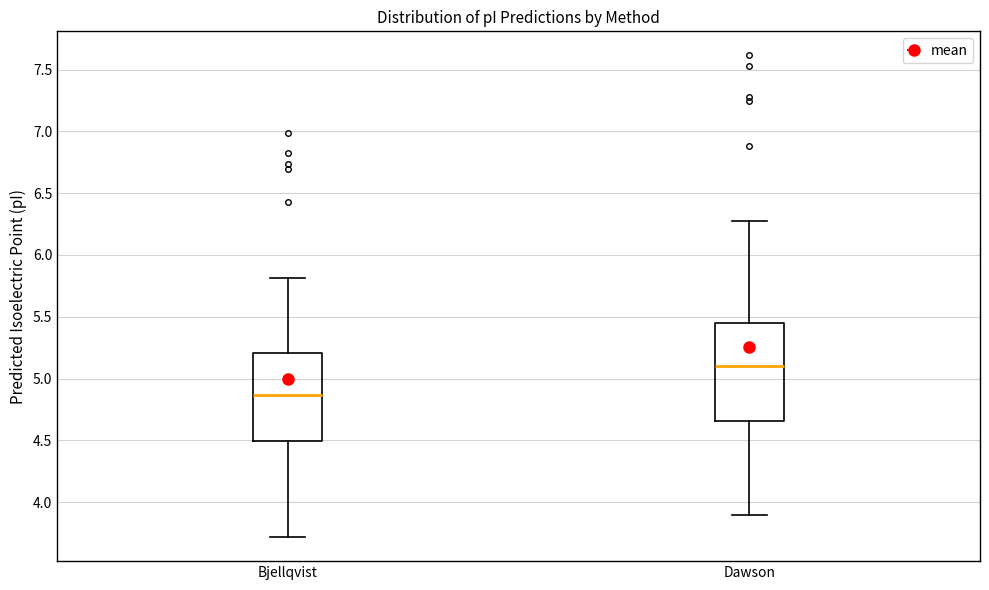

Comparing the boxes themselves (not the whiskers), which one is the tallest?

Dawson